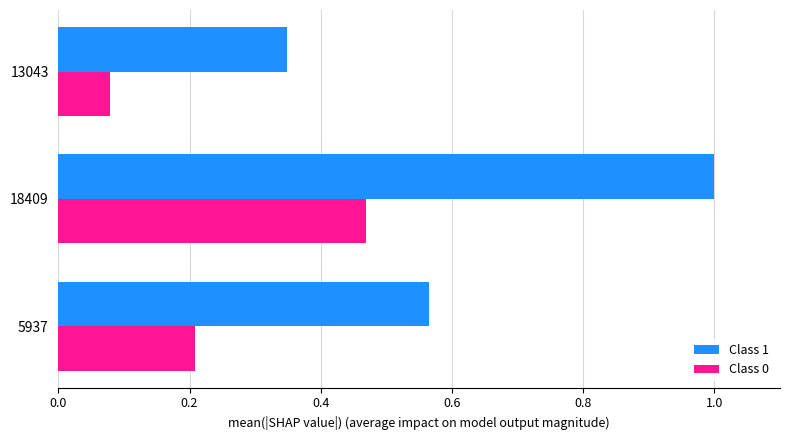

Which series has the widest spread of values?

Class 1